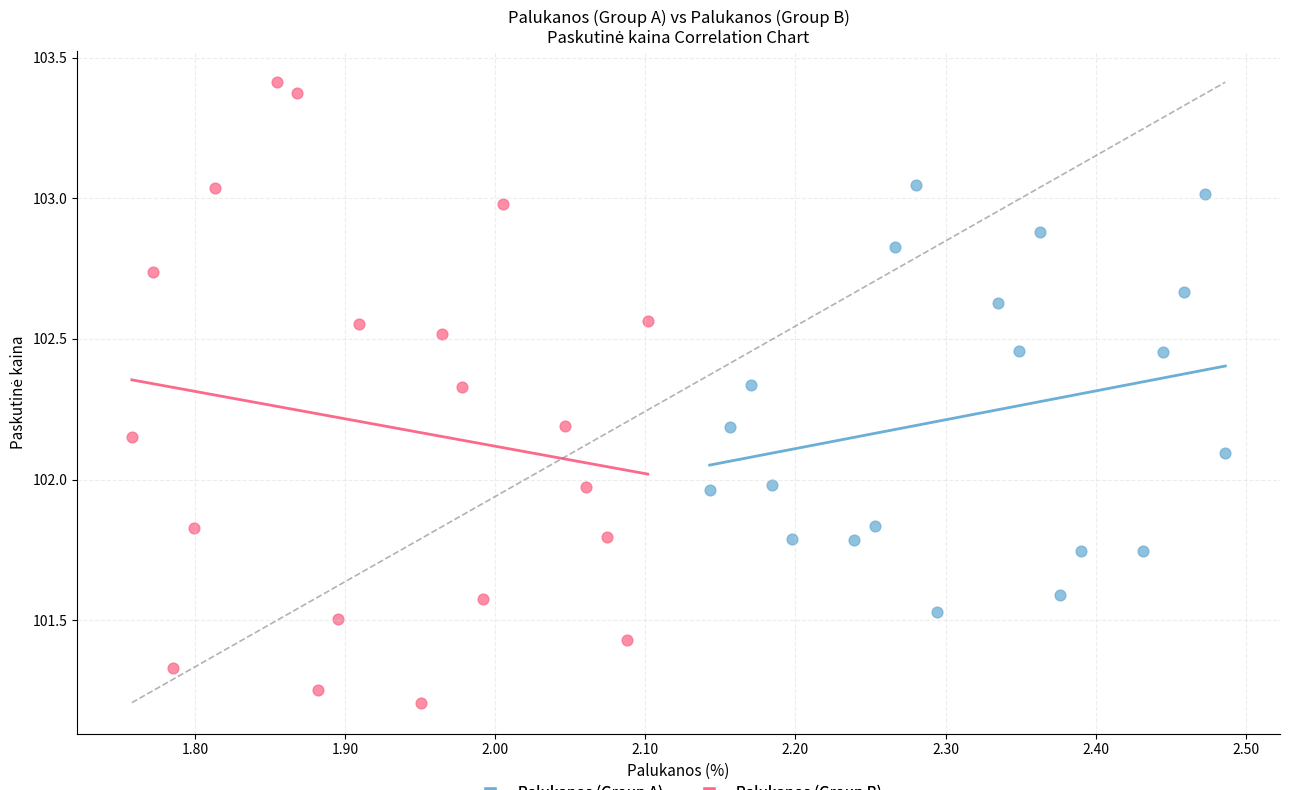

Which series contains the lowest Y value?

Palukanos (Group B)